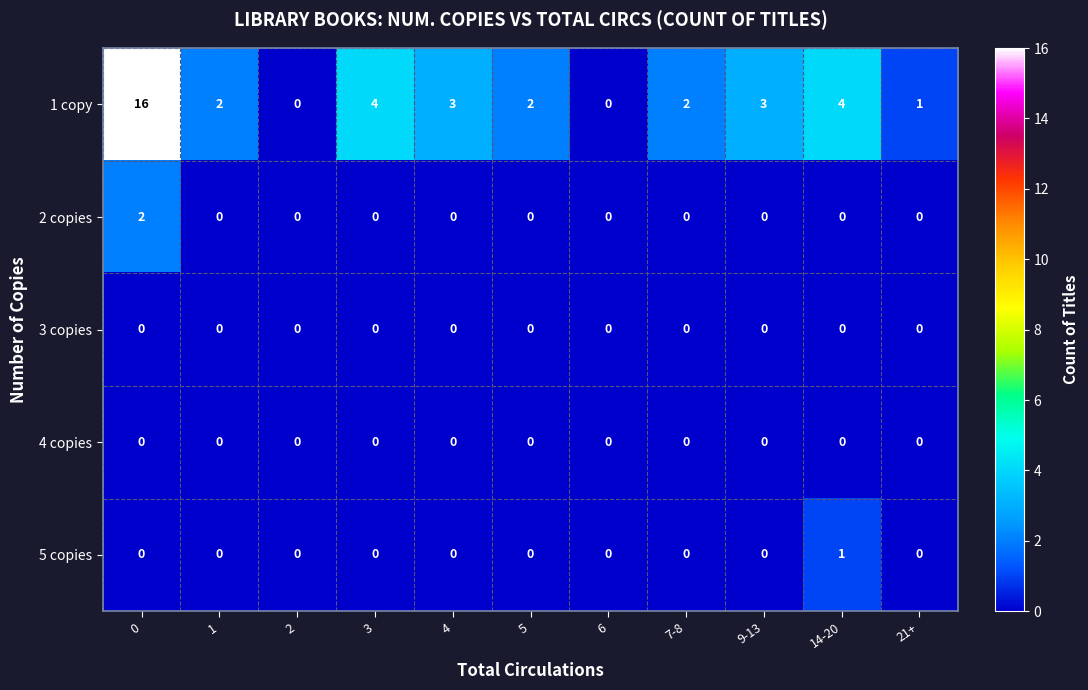

Which series has the largest total across all categories?

1 copy